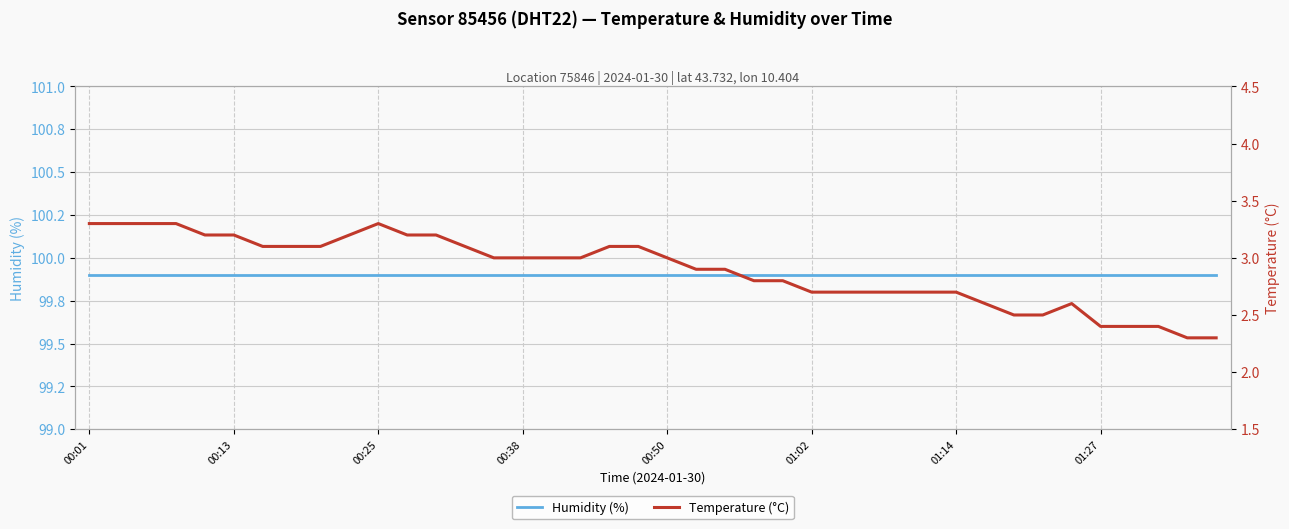

Is this an area chart (filled region under the line)?

No